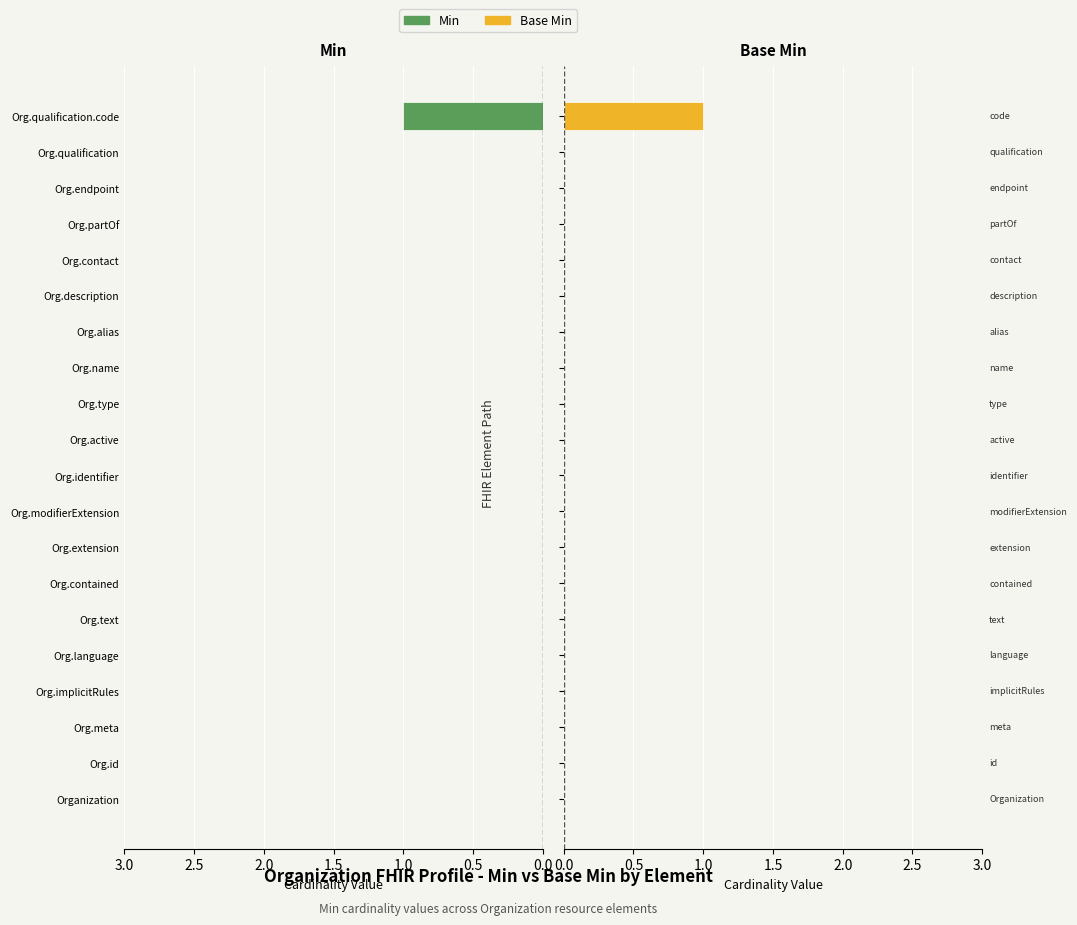

What is the sum of all Min values?

1